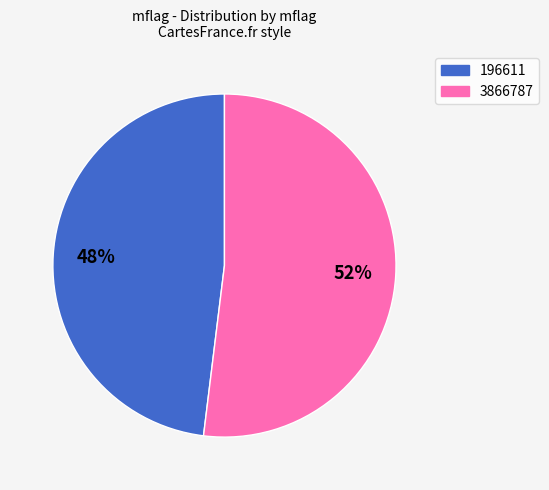

What percentage is the 196611 slice, to the nearest percent?

48%